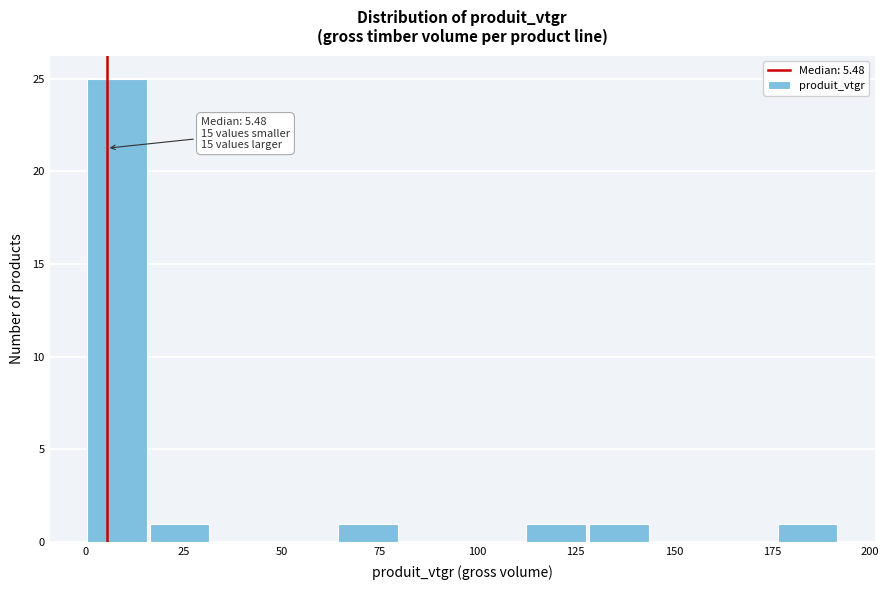

Around what value on the x-axis is the tallest bar? Give the approximate position of its centre, as read against the axis.

10